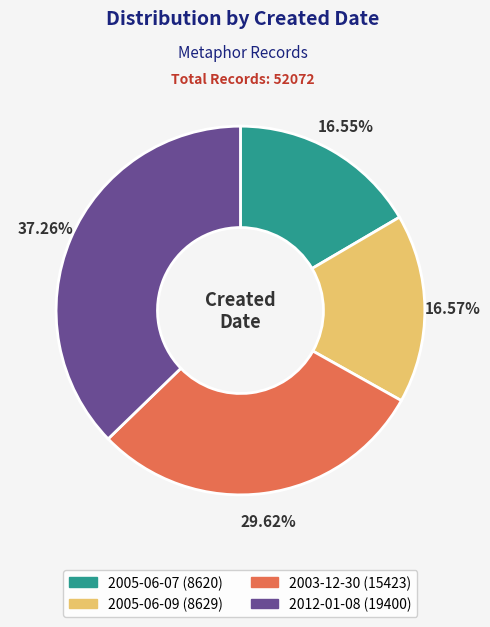

Is 2012-01-08 the majority of the pie?

No